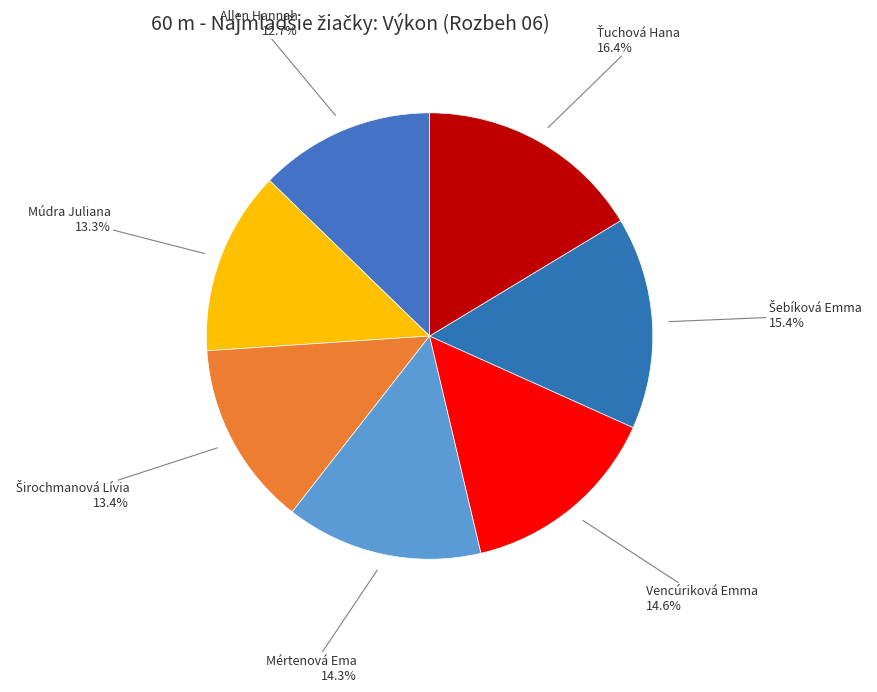

Is it true that Mértenová Ema is 29% of the pie?

False